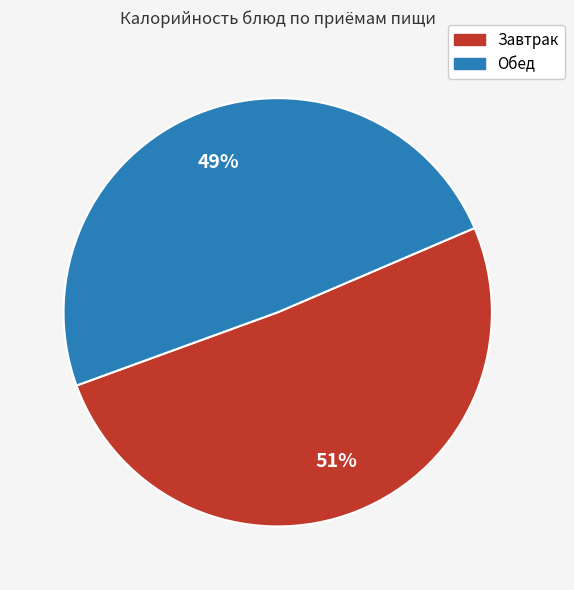

To the nearest percent, what portion does Завтрак represent?

51%